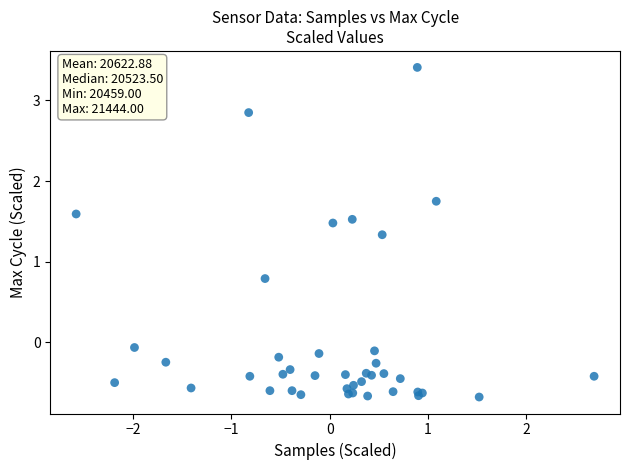

What Y value in the scatter plot is closest to 1?

0.8